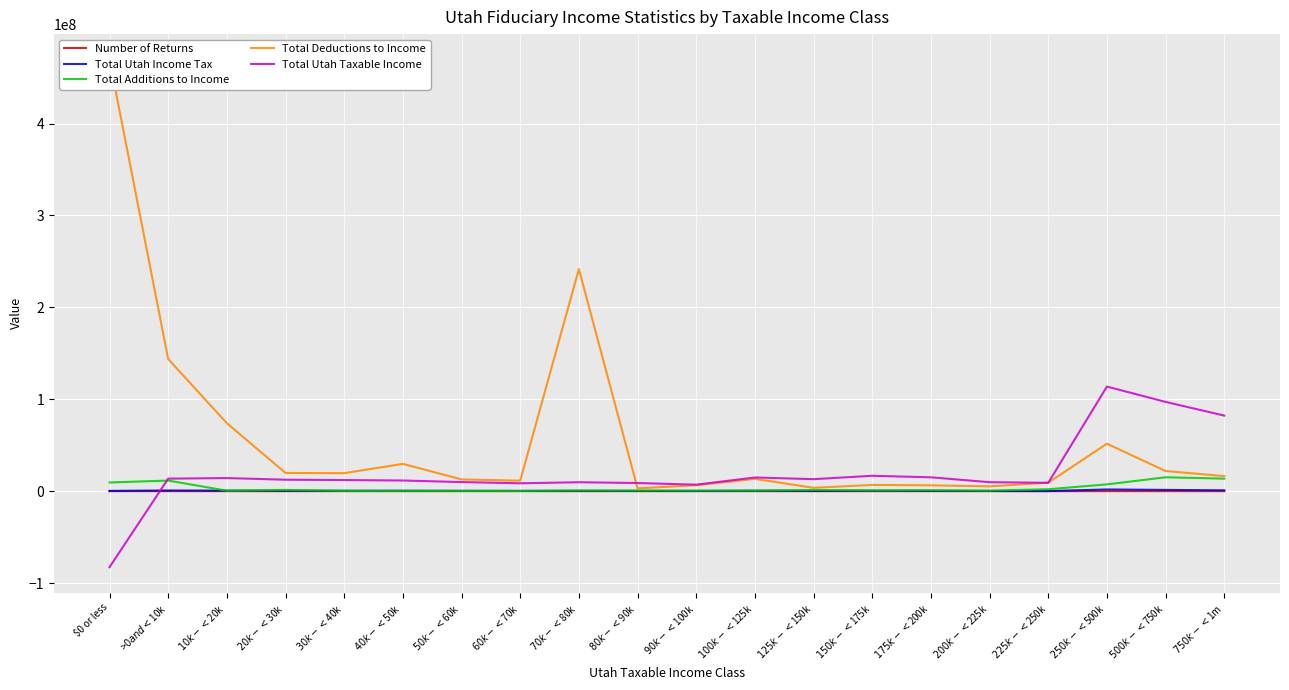

At which category does Total Deductions to Income reach its first local valley?

$30k - <$40k